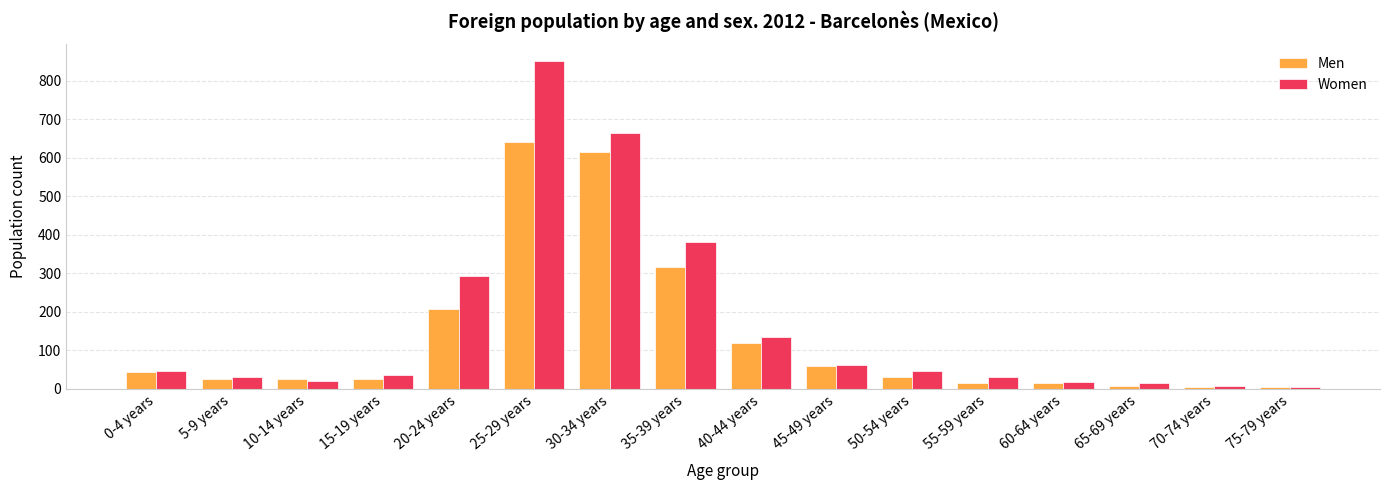

Rank the series by their maximum value, from lowest to highest.

Men, Women